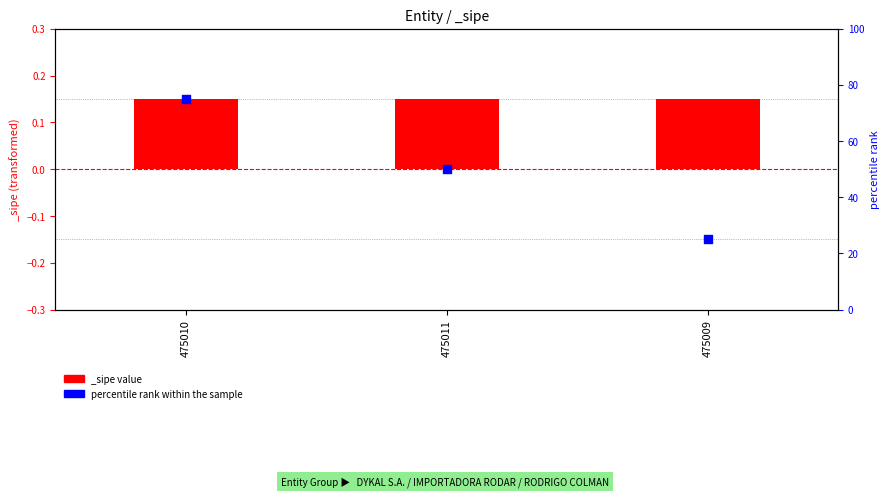

Between 475009 and 475011, which is larger?

475011